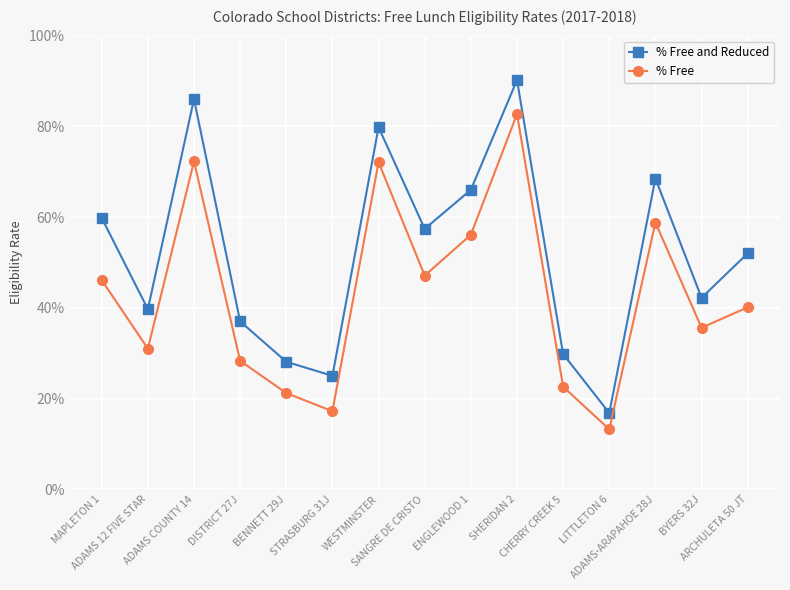

Which category has the lowest value in the % Free series?

LITTLETON 6